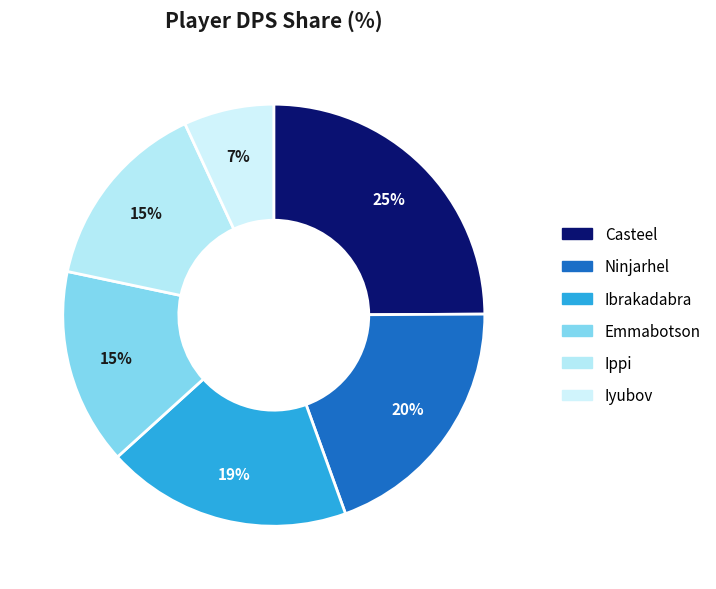

To the nearest percent, what percentage of the pie is Ippi?

15%